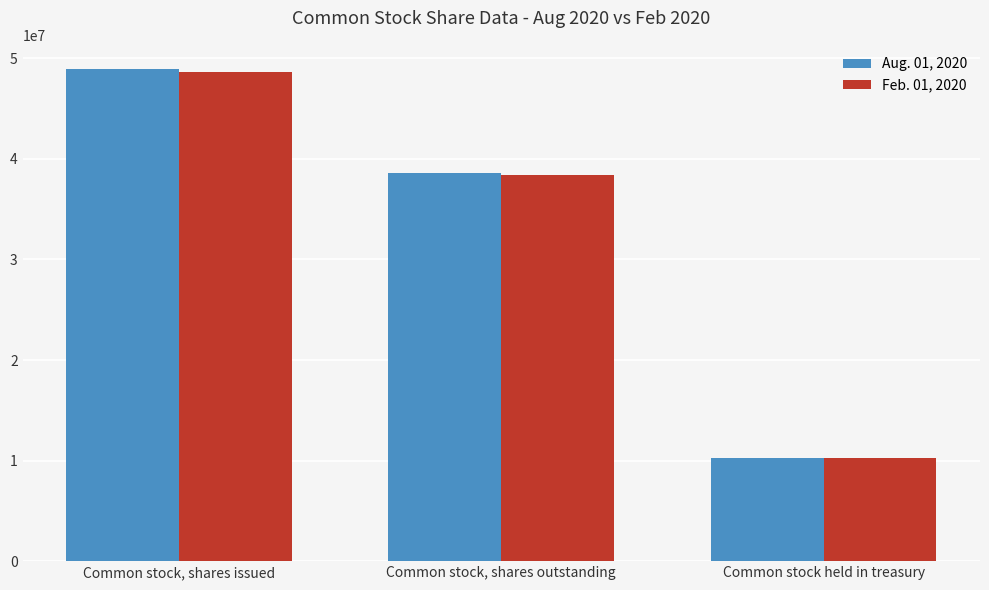

What is the average value of the Aug. 01, 2020 series?

32600000